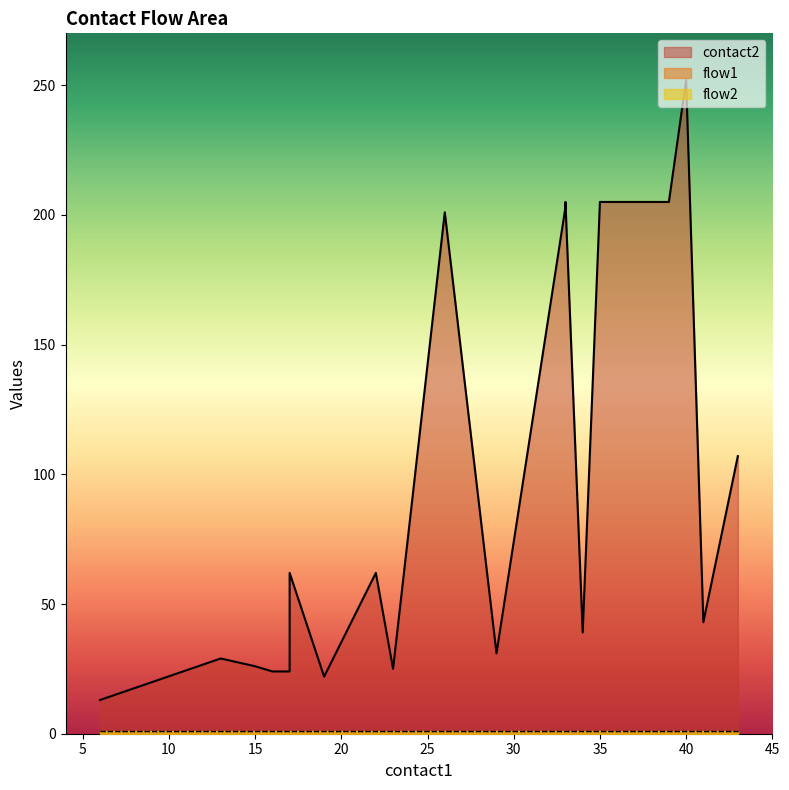

Rank the series at 33 from lowest to highest value.

flow1, flow2, contact2